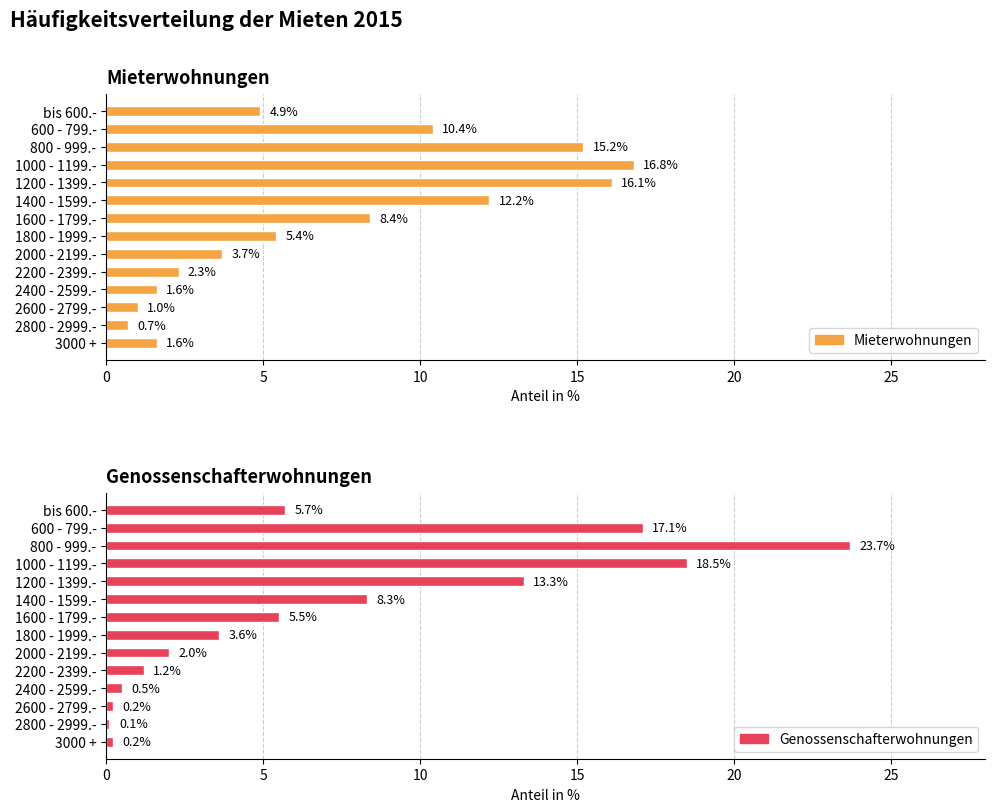

What is the sum of all Genossenschafterwohnungen values?

99.9